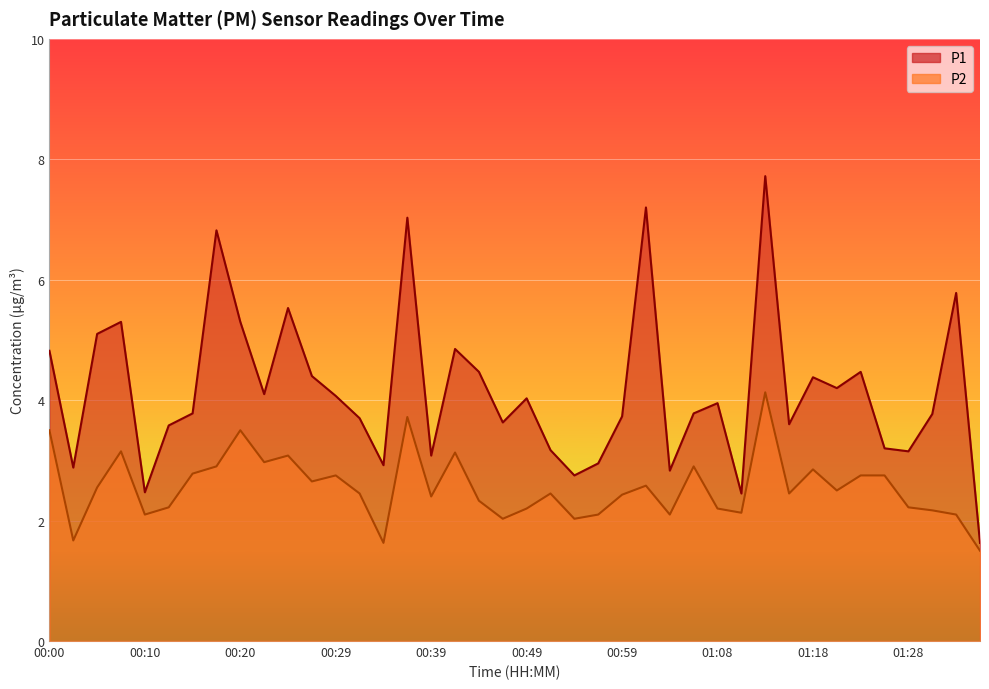

At which category does the chart reach its peak across all series?

01:13